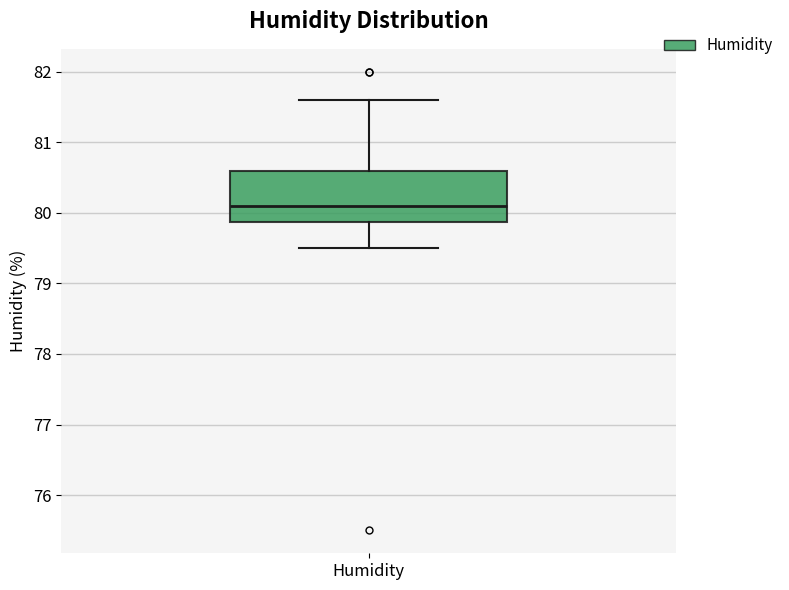

Transcribe this box plot: give where the median line is, the range the box spans, and where the two whiskers end, as read against the y-axis. The values are not printed on the chart, so give them approximately, as read against the axis.

median 80.1, box 79.9 to 80.6, whiskers 79.5 to 81.6